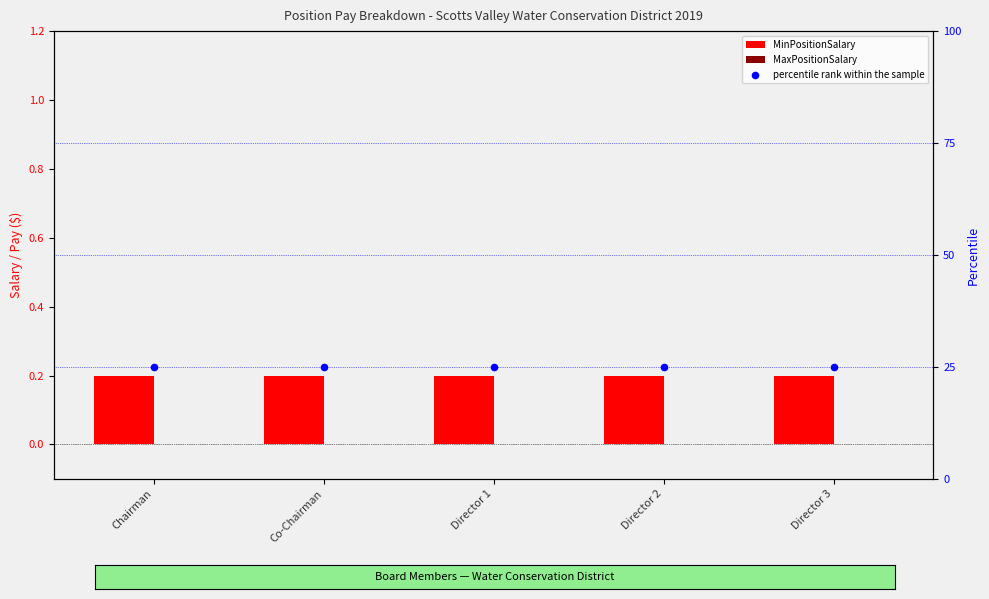

What is the total value across all series at Director 3?

25.2